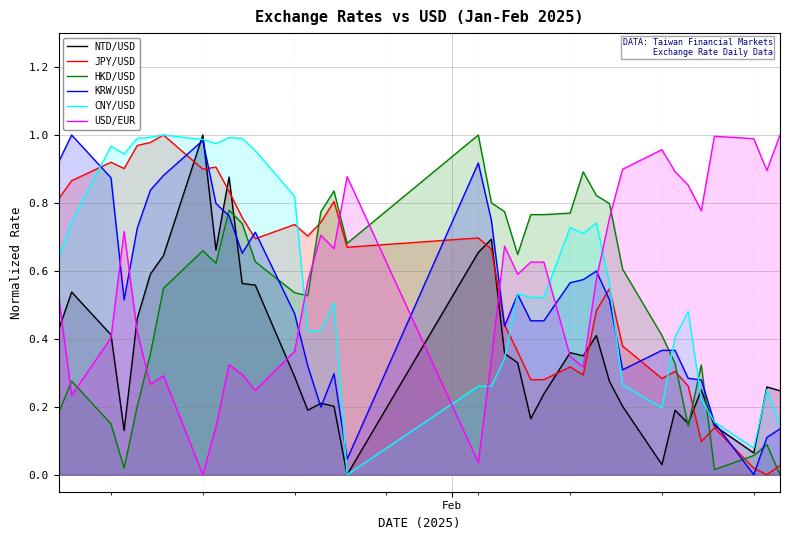

List the series in order of their peak value, highest first.

NTD/USD, JPY/USD, HKD/USD, KRW/USD, CNY/USD, USD/EUR